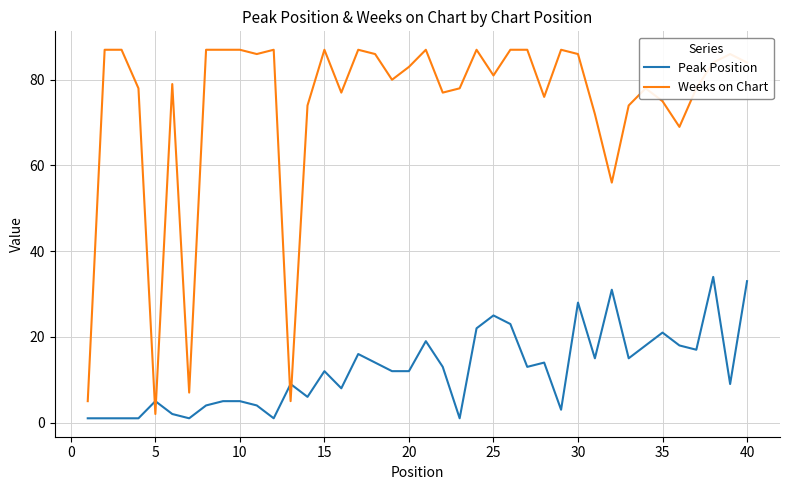

Rank the series by their average value, from highest to lowest.

Weeks on Chart, Peak Position